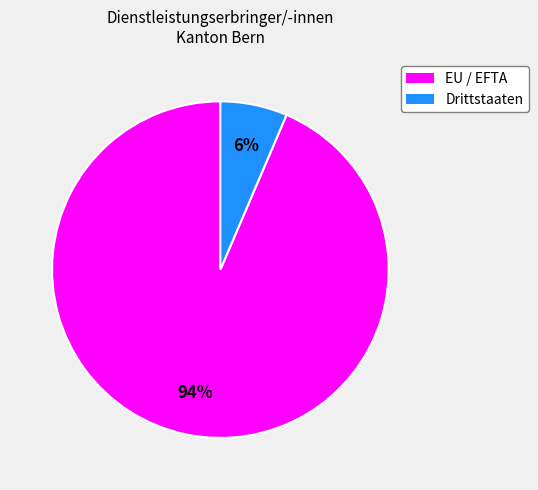

How many slices are in this pie chart?

2